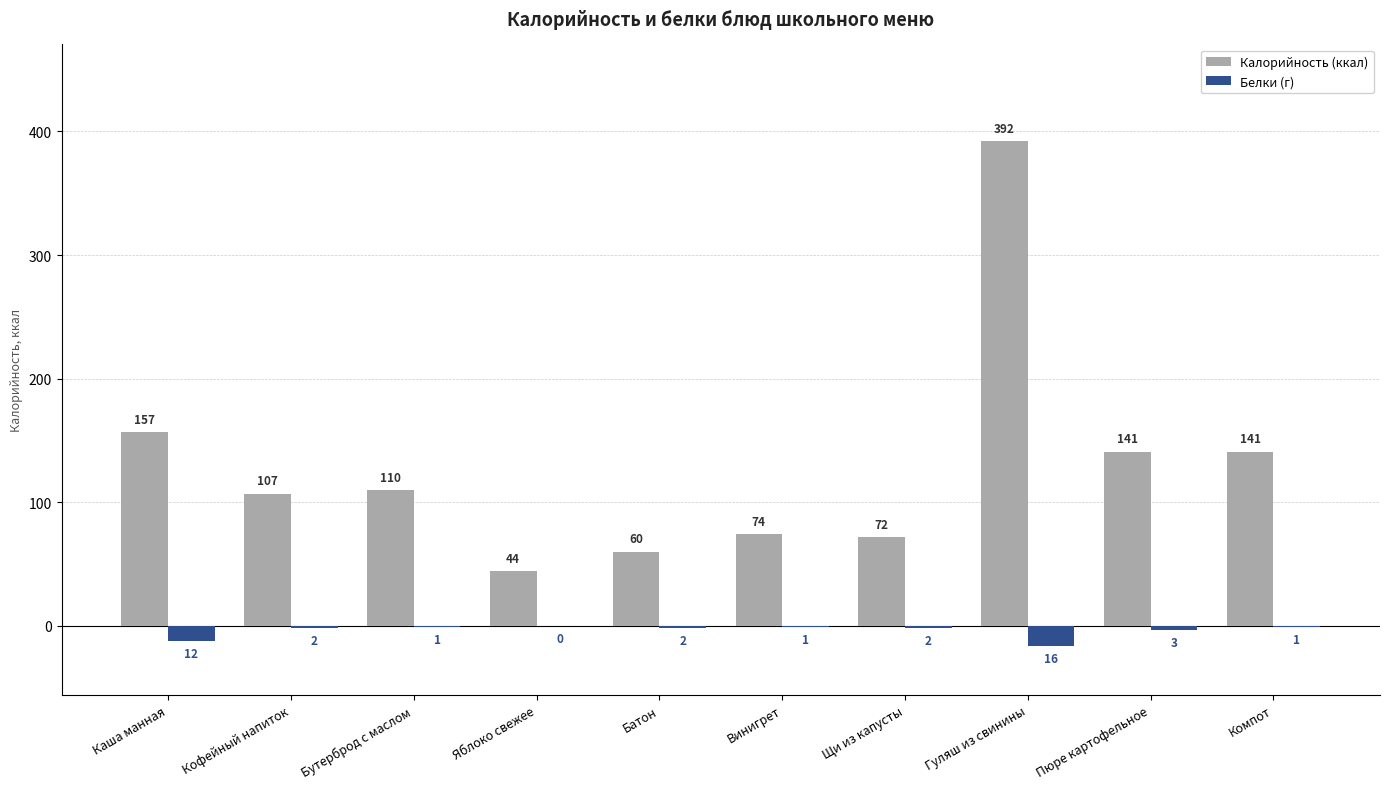

What are all the series names shown in the legend?

Калорийность (ккал), Белки (г)